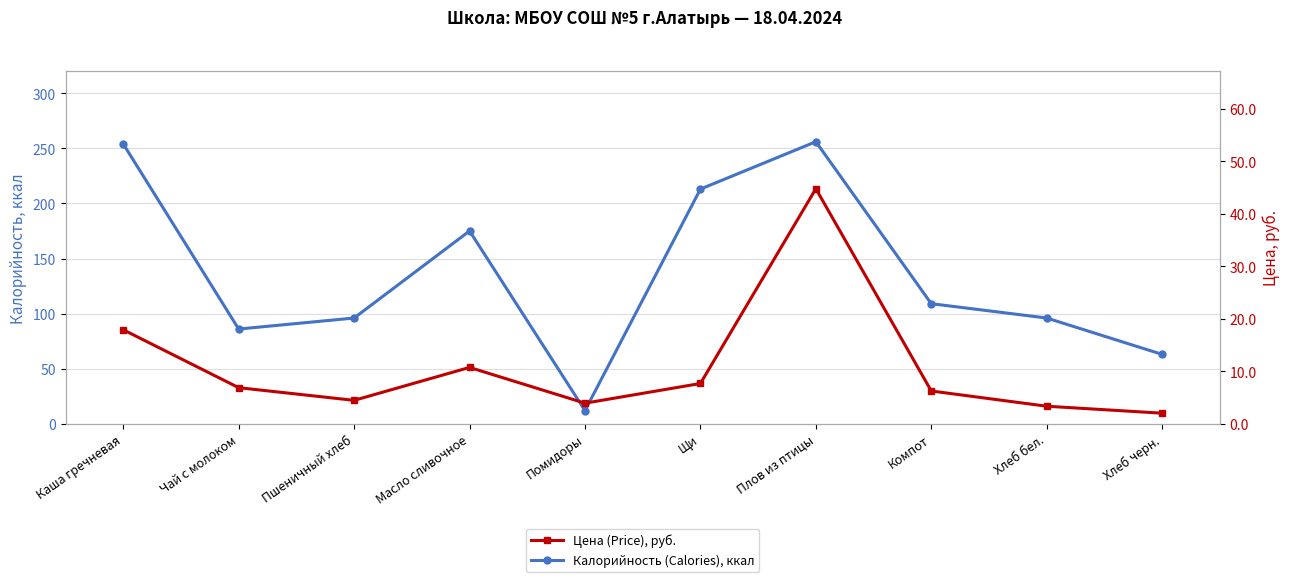

How many interior local valleys does the Калорийность (Calories), ккал series have?

2